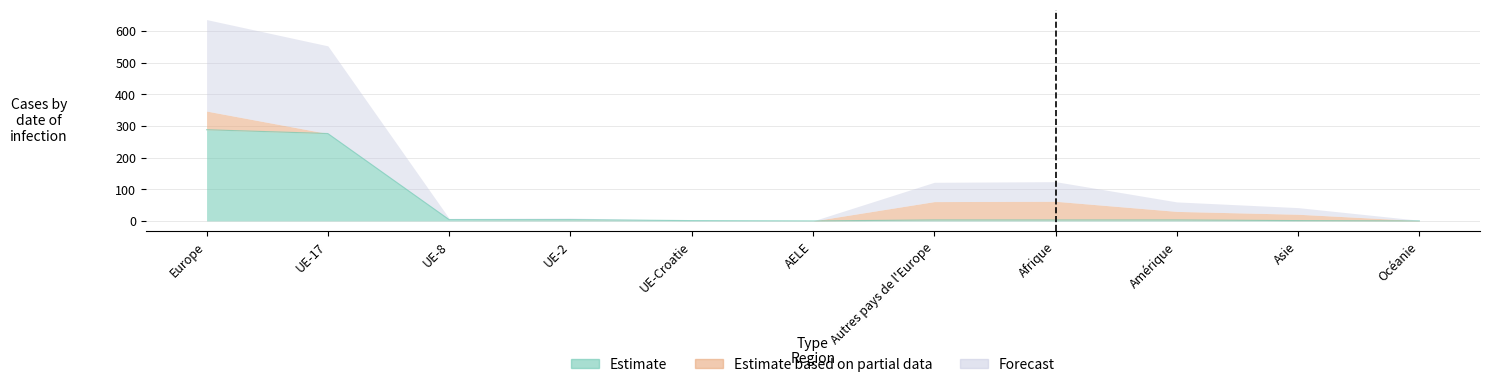

Reading left to right, extract all data points from this chart.

Estimate: 288	276	4	4	1	0	3	3	3	1	0
Estimate based on partial data: 59	0	0	1	0	0	58	59	27	20	1
Forecast: 289	277	4	4	1	0	61	62	30	21	1